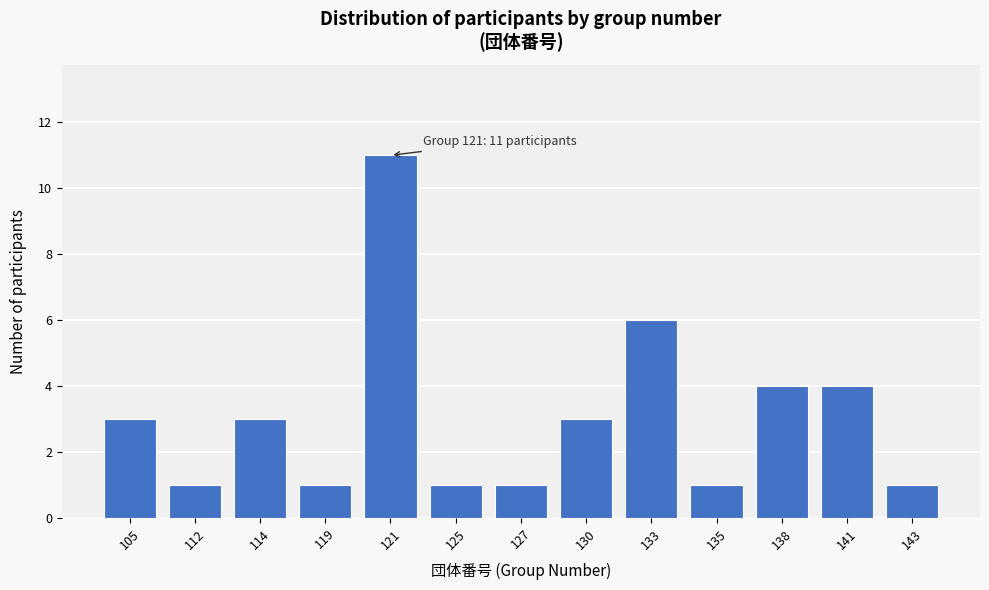

Reading right to left, extract all data points from this chart.

143=1	141=4	138=4	135=1	133=6	130=3	127=1	125=1	121=11	119=1	114=3	112=1	105=3